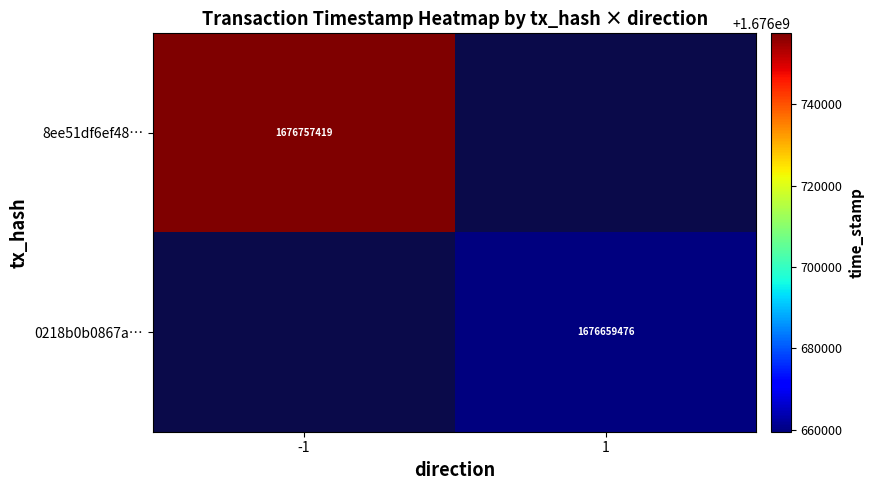

Is the value of 0218b0b0867a… at 1 greater than the value of 8ee51df6ef48… at -1?

No